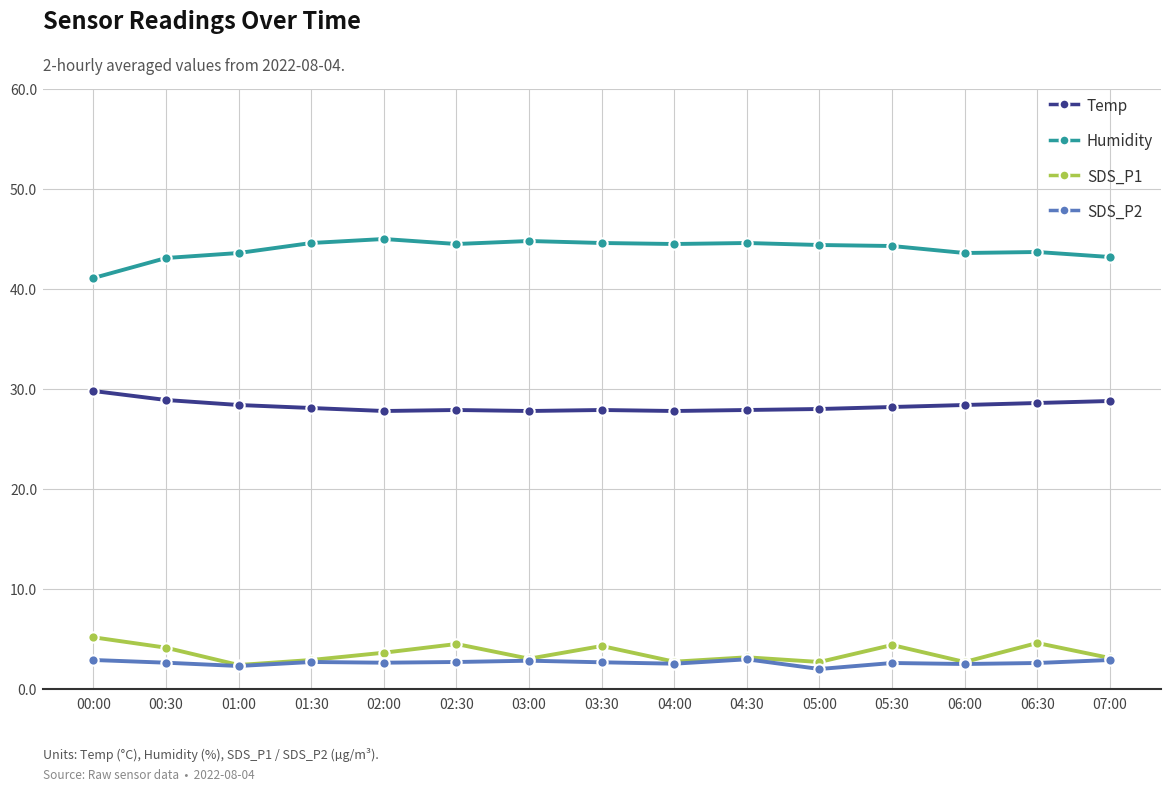

What is the difference between the highest and lowest values at 03:00?

42.0